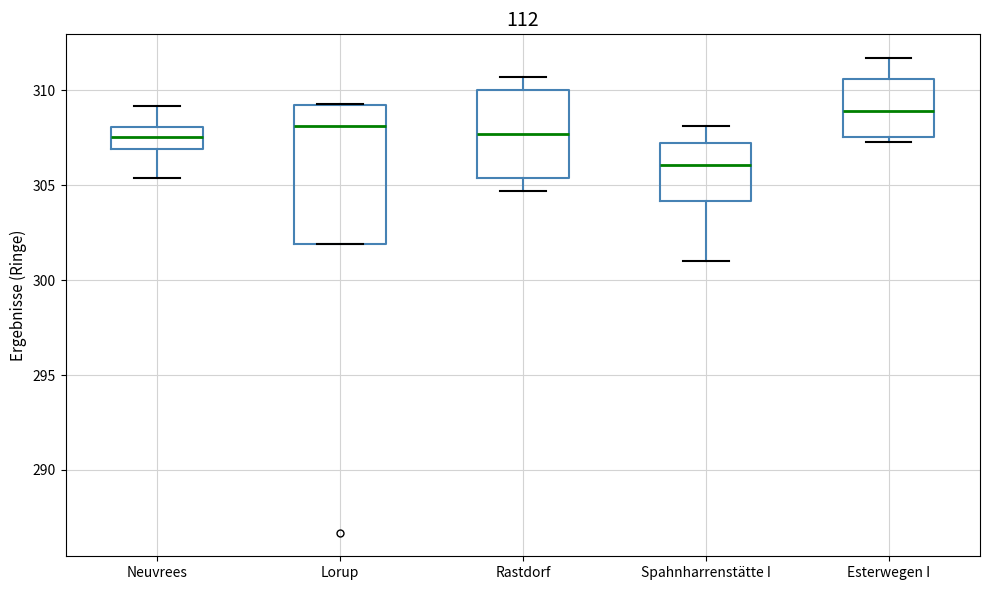

Reading left to right, transcribe this box plot: for each box, give where its median line is, the range the box spans, and where its two whiskers end, as read against the y-axis. The values are not printed on the chart, so give them approximately, as read against the axis.

Neuvrees: median 307.5, box 307.0 to 308.0, whiskers 305.5 to 309.0
Lorup: median 308.0, box 302.0 to 309.0, whiskers 302.0 to 309.5
Rastdorf: median 307.5, box 305.5 to 310.0, whiskers 304.5 to 310.5
Spahnharrenstätte I: median 306.0, box 304.0 to 307.0, whiskers 301.0 to 308.0
Esterwegen I: median 309.0, box 307.5 to 310.5, whiskers 307.5 (just below the box's lower edge) to 311.5